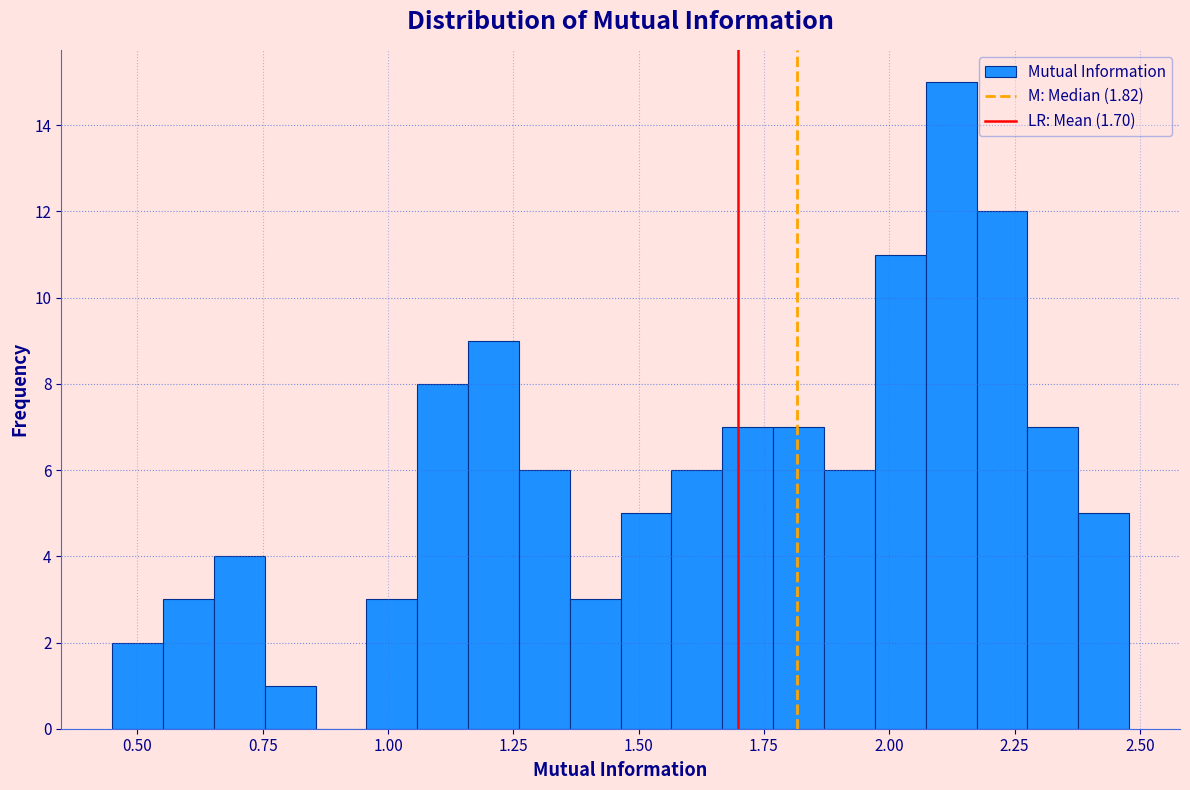

Around what value on the x-axis is the tallest bar? Give the approximate position of its centre, as read against the axis.

2.10